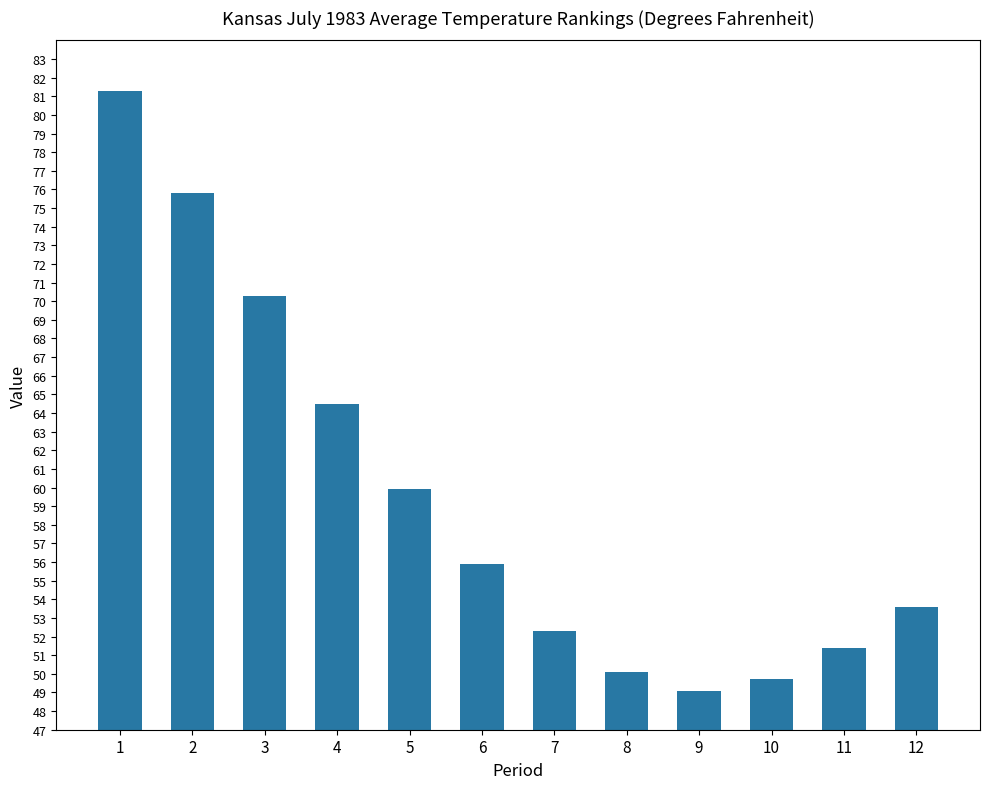

What is the ratio of the value at 7 to the value at 10?

1.1